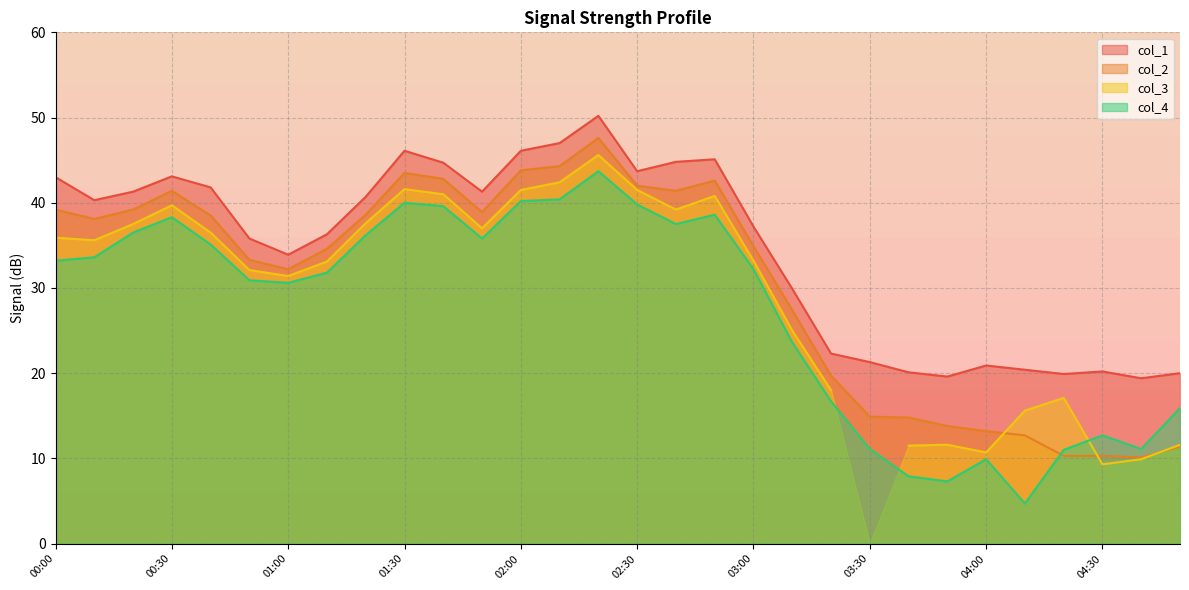

True or false: col_2 and col_1 cross at least once.

False